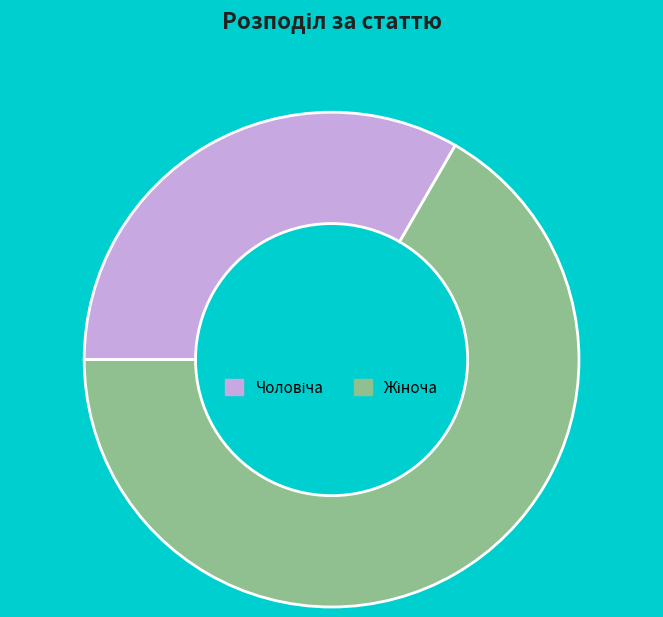

Is there any slice that represents more than half of the pie?

Yes